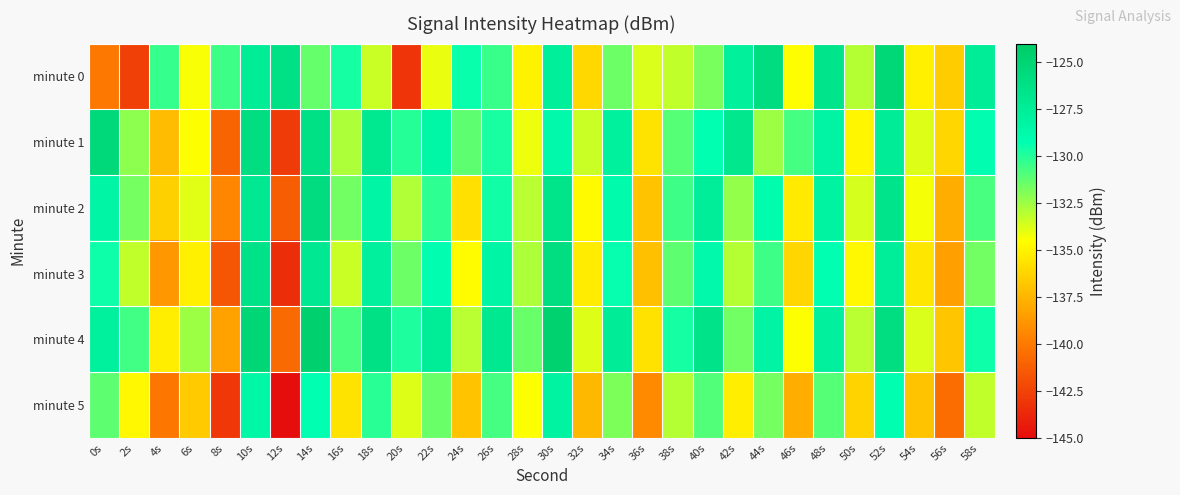

Which series changed the most between 56s and 58s?

minute 0